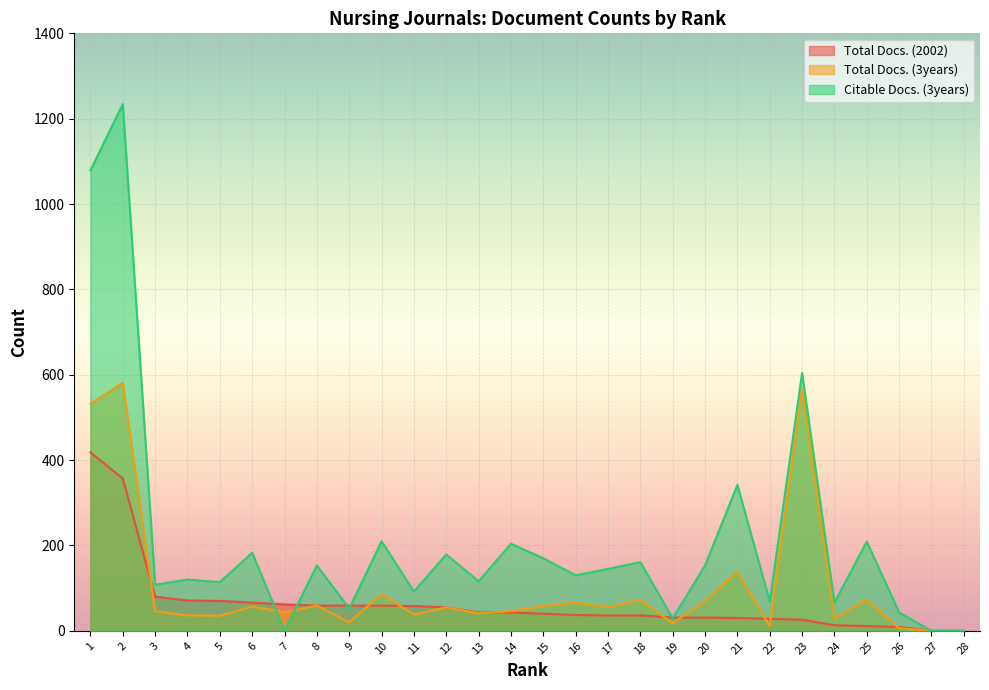

Where is the first local minimum for Citable Docs. (3years)?

3